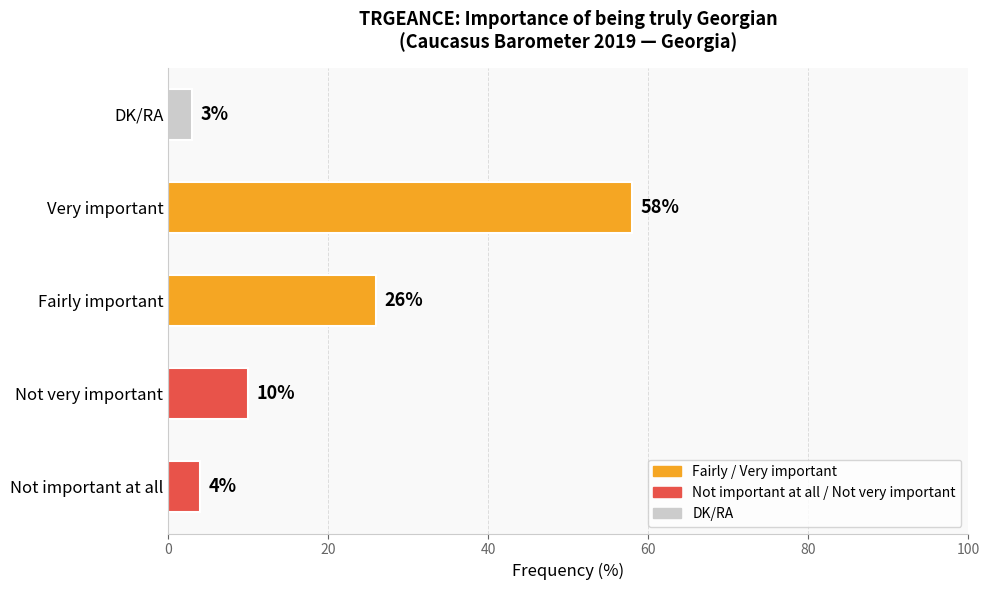

What is the ratio of the value at Very important to the value at Not very important?

5.8